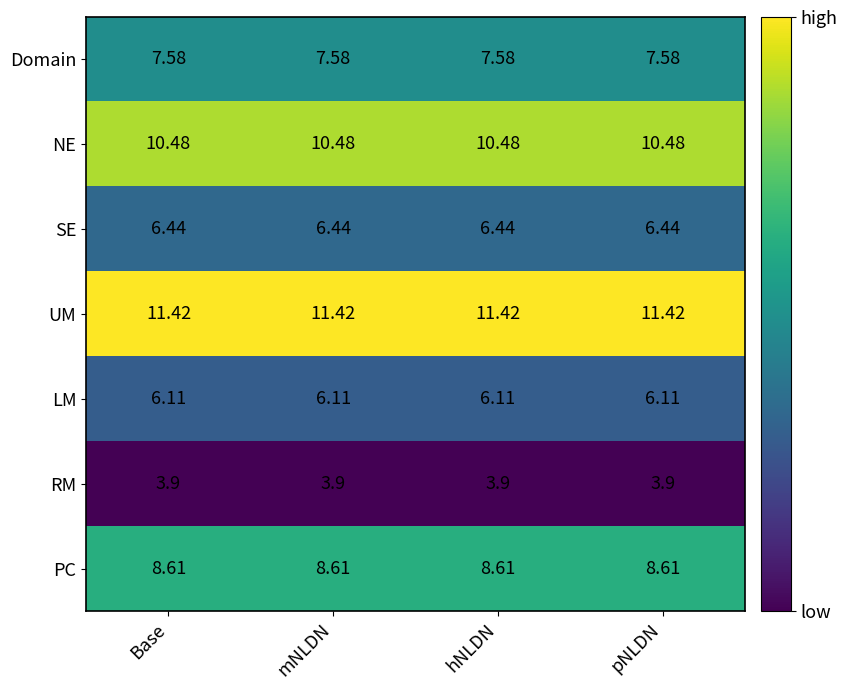

Which series has the largest total across all categories?

UM